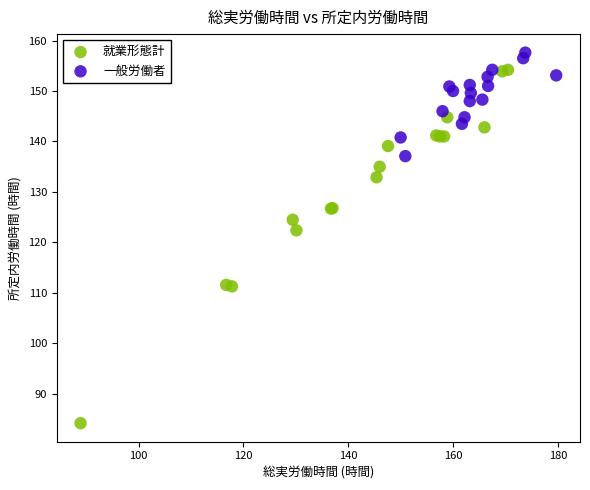

Which series has the largest Y range (max minus min)?

就業形態計